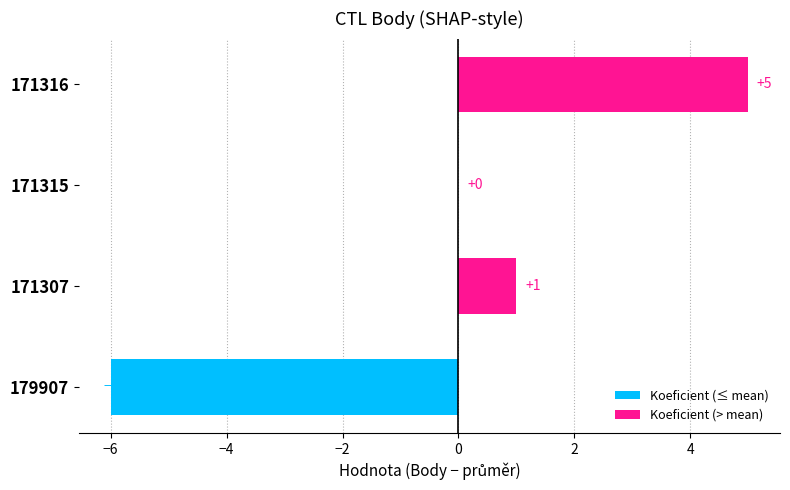

Reading left to right, transcribe all the data shown in this chart.

Koeficient (≤ mean): -6	0
Koeficient (> mean): 1	5